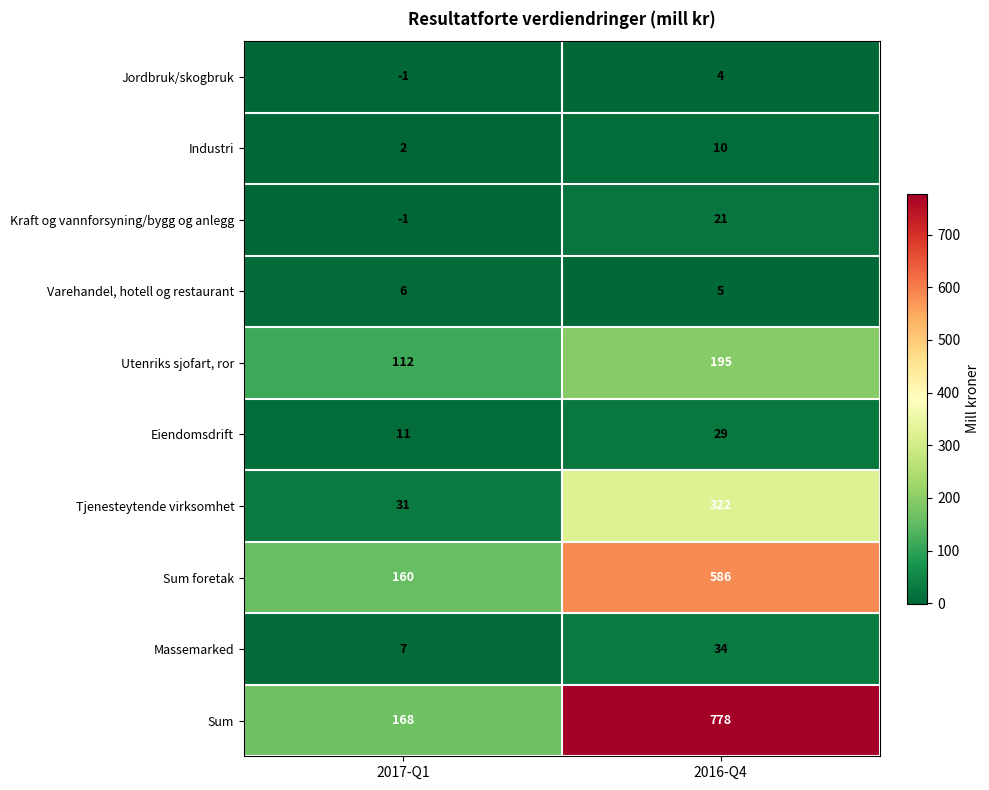

What is the total value across all series at 2017-Q1?

495